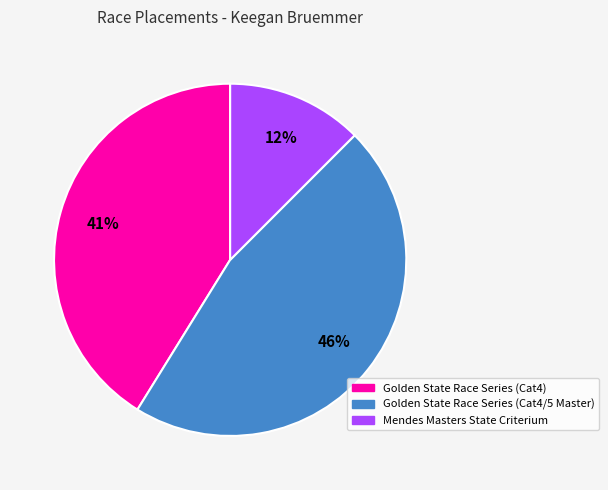

How many slices are in this pie chart?

3